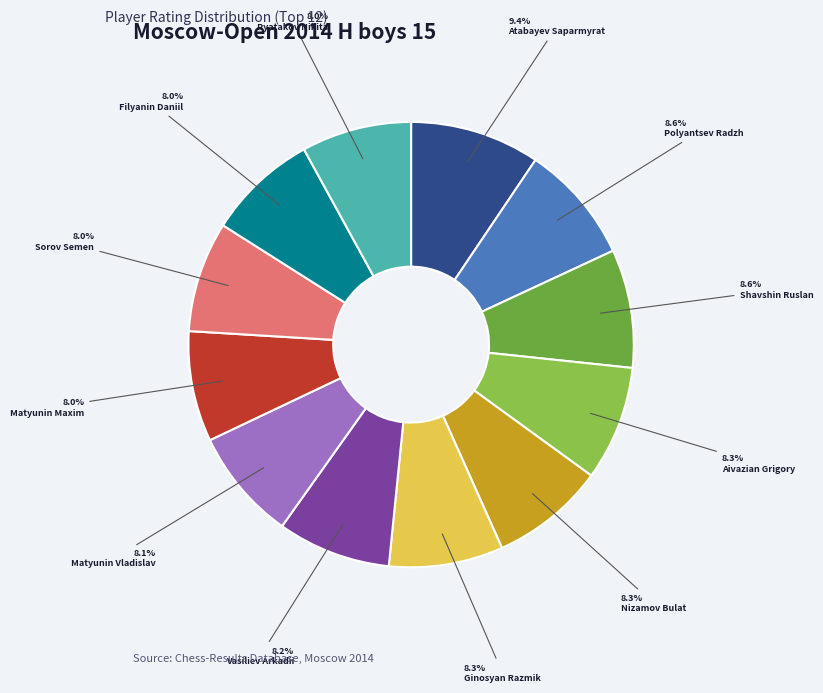

To the nearest percent, what portion does Vasiliev Arkadii represent?

8%